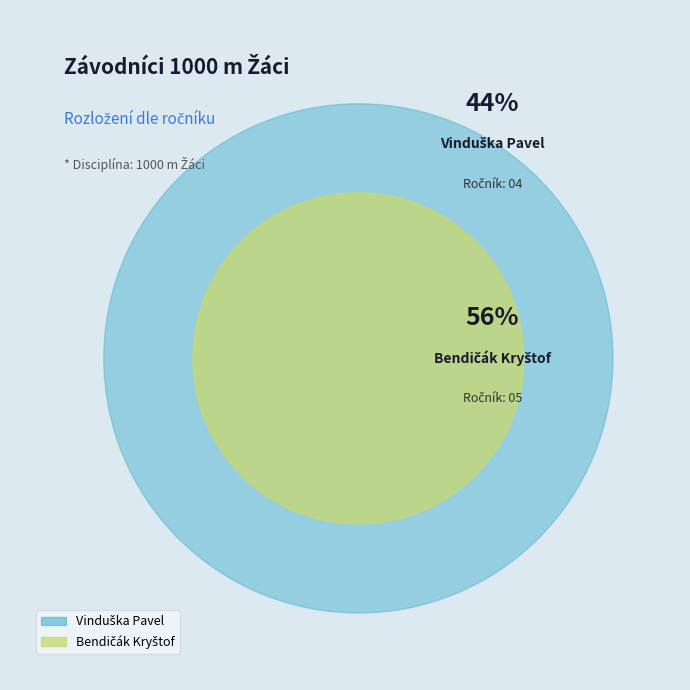

What is the largest slice in the pie chart?

Bendičák Kryštof